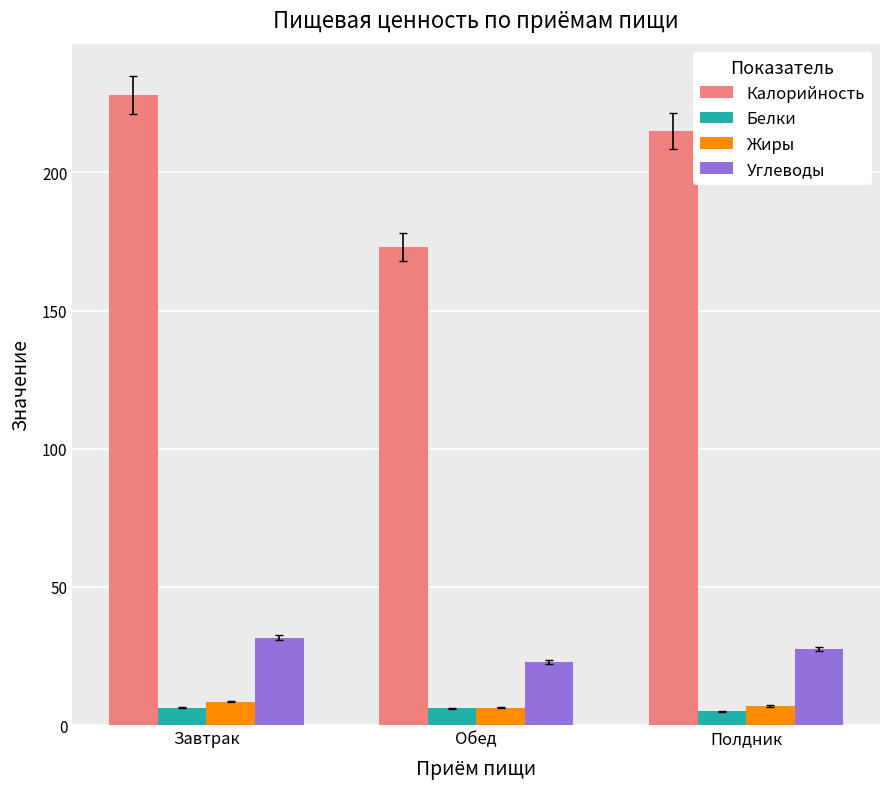

What is the value of the Белки bar at the 3rd from the left?

4.9